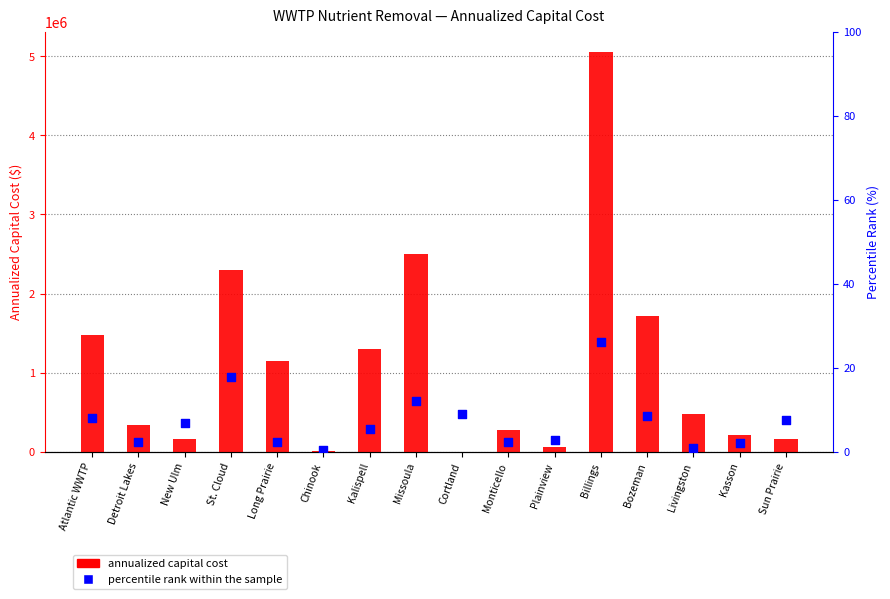

Which series has the widest spread of Y values?

Annualized Capital Cost